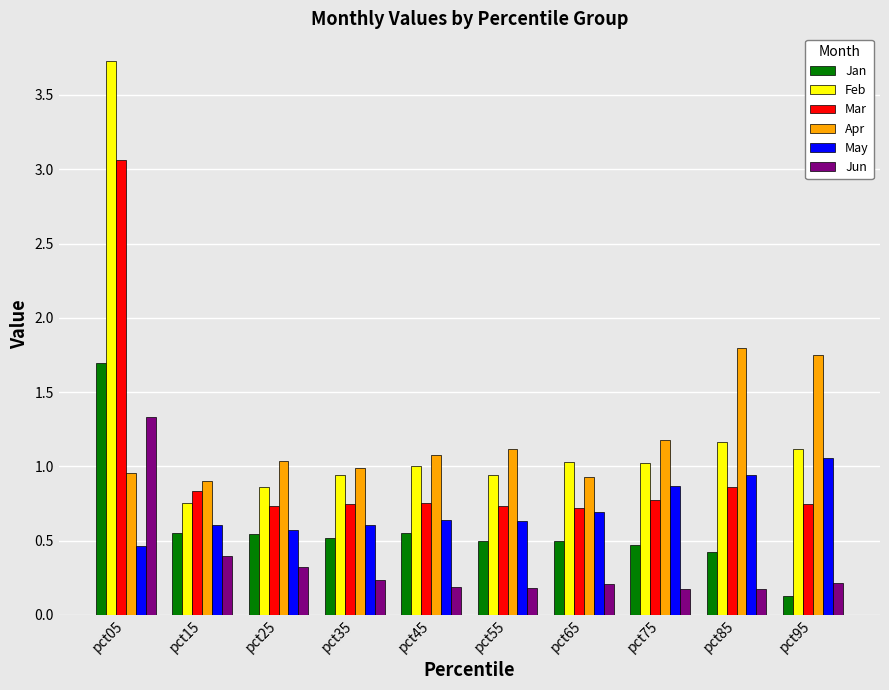

How many categories are shown in the chart?

10